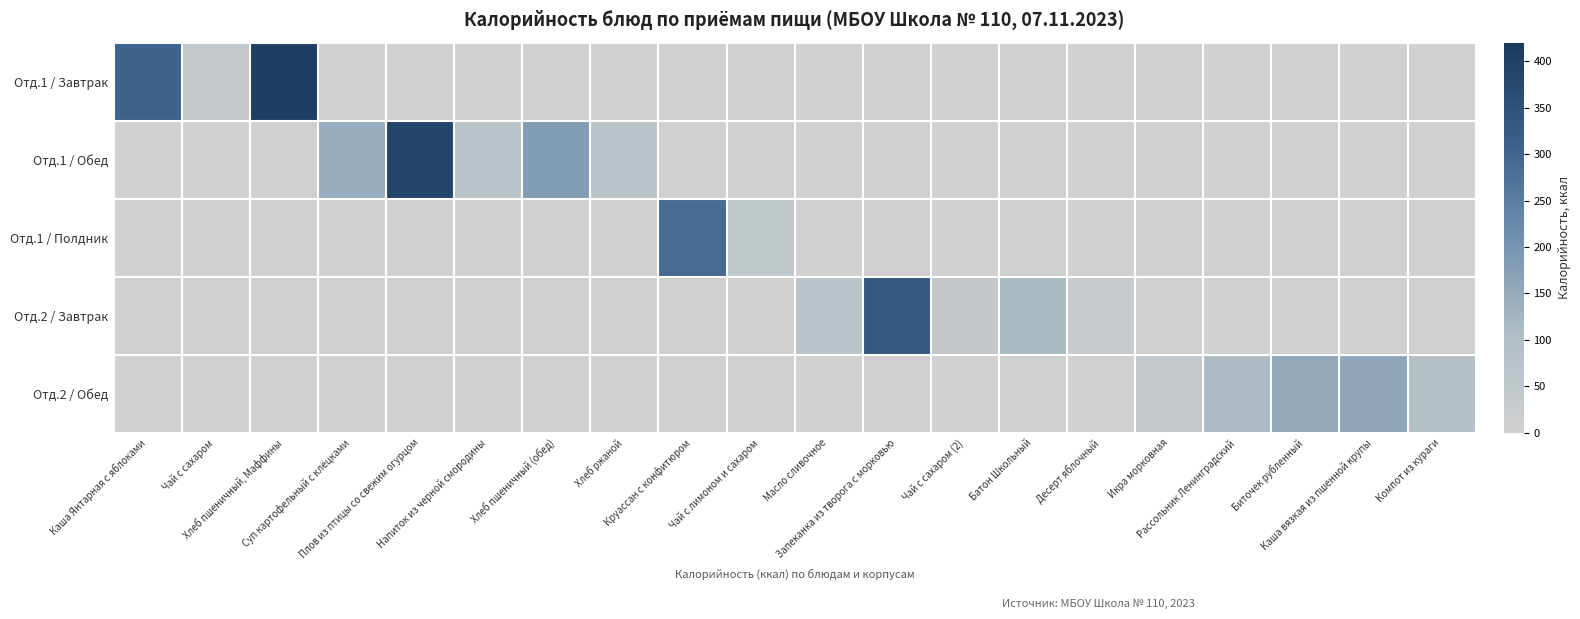

At how many categories does at least one series exceed 135?

9